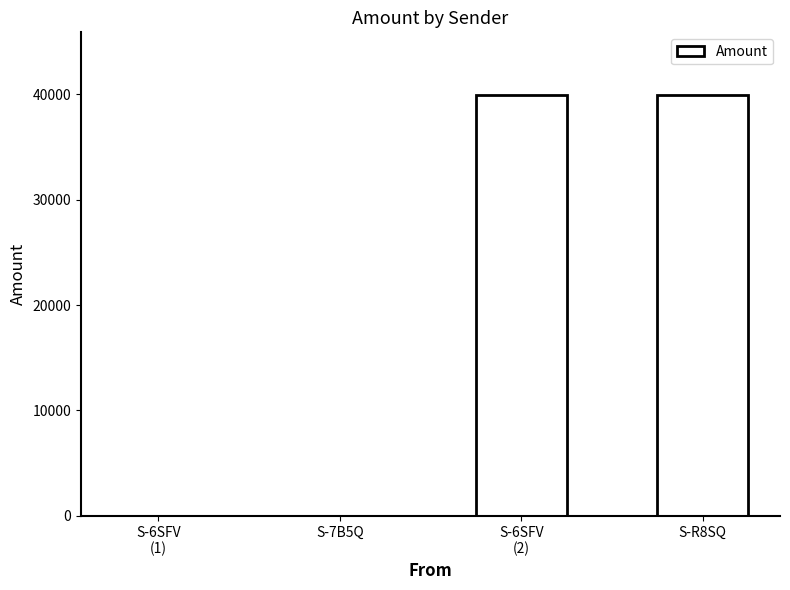

Is it true that the value at S-R8SQ is 20149?

False